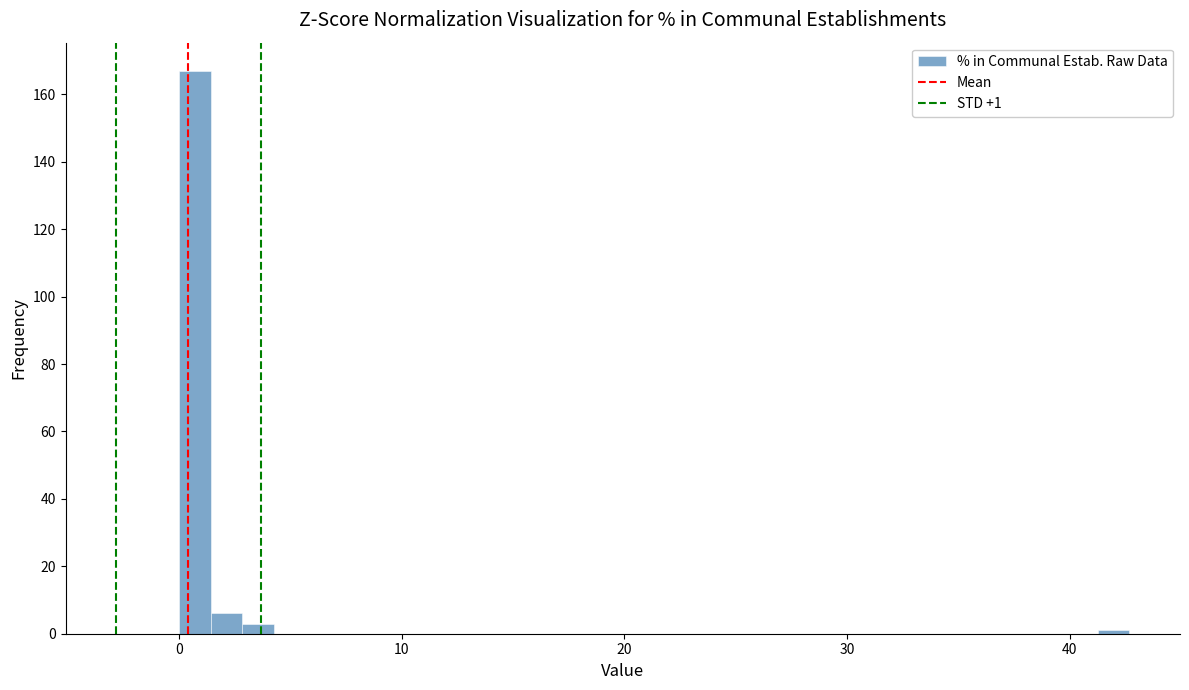

Around what value on the x-axis is the tallest bar? Give the approximate position of its centre, as read against the axis.

1